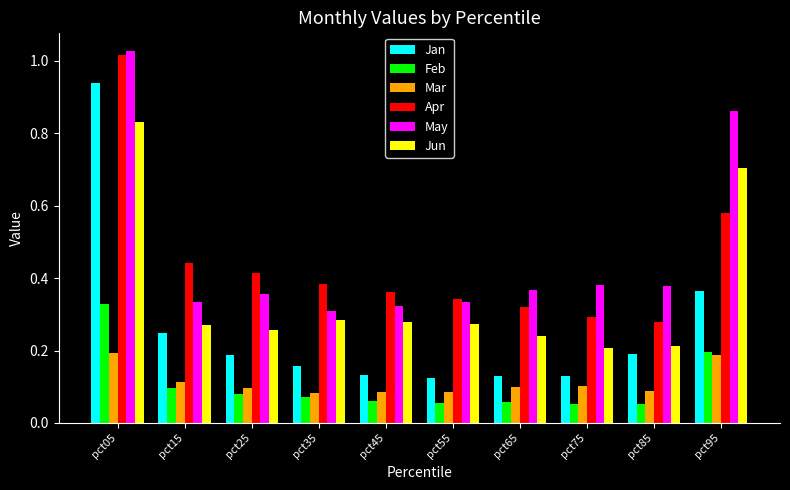

Which series has the widest spread of values?

Jan